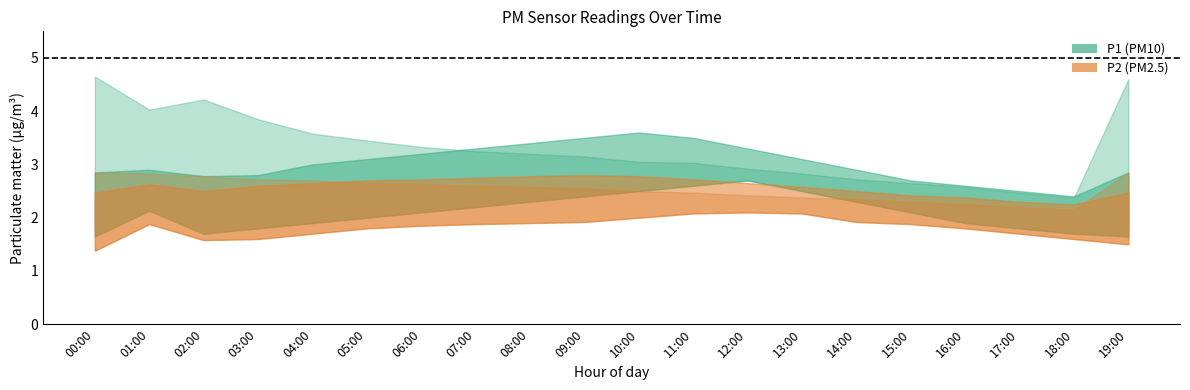

True or false: P1_high and P2_mid intersect in this chart.

False